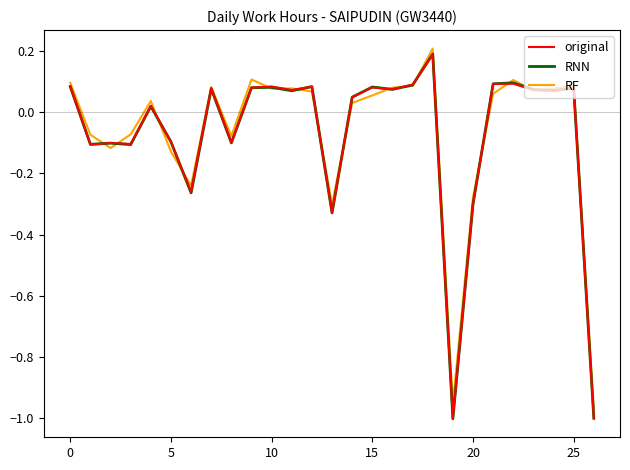

True or false: original and RF cross at least once.

True